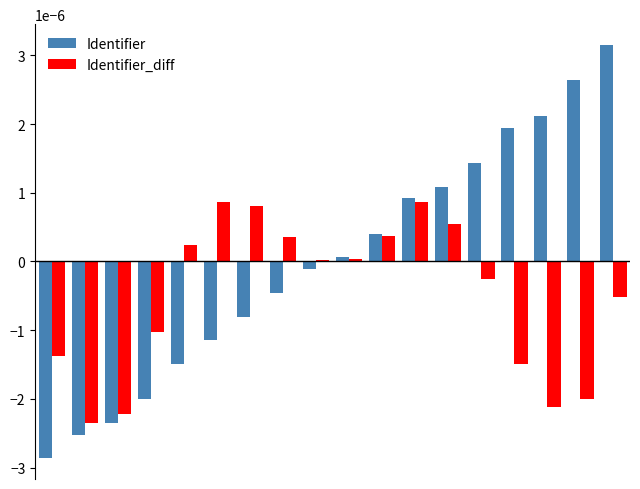

How many data points does each series have?

18